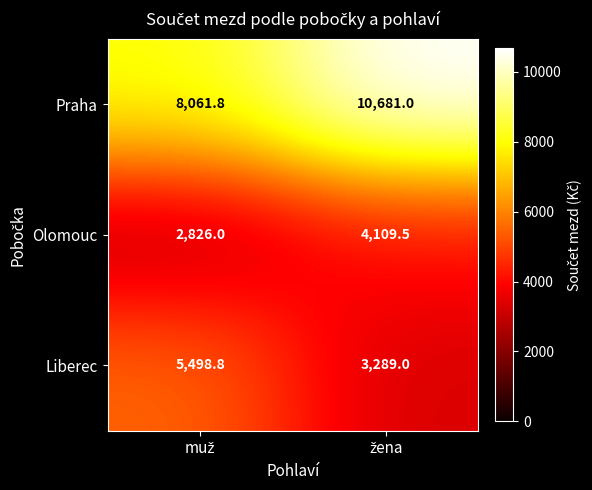

What is the highest value of the Liberec series?

5498.8